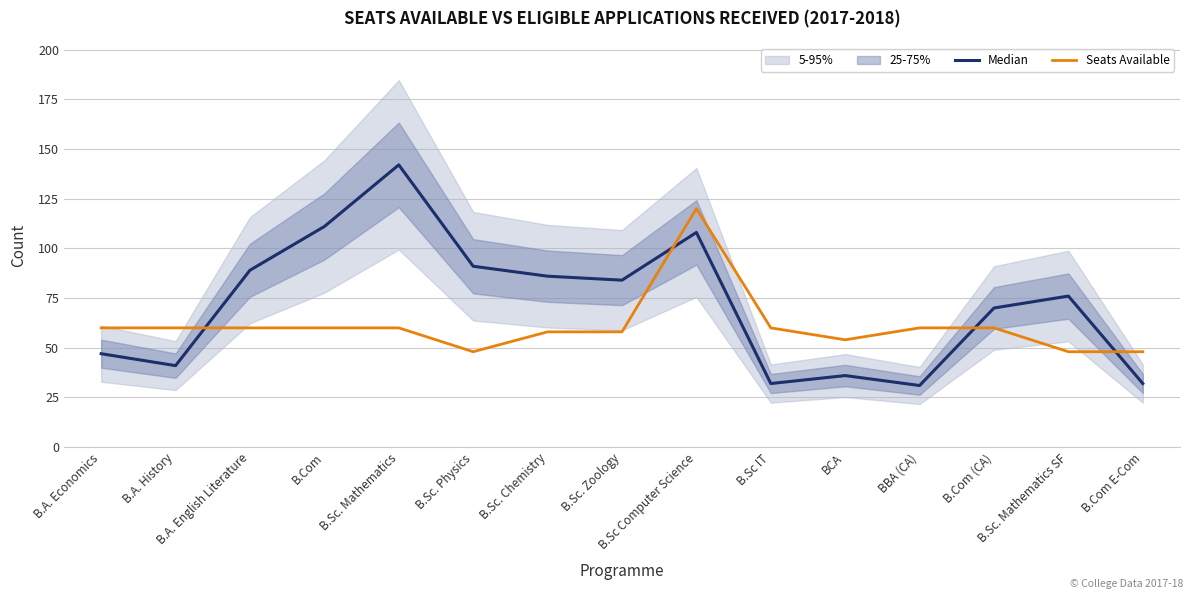

How many intersections are there between Median and Seats Available?

4